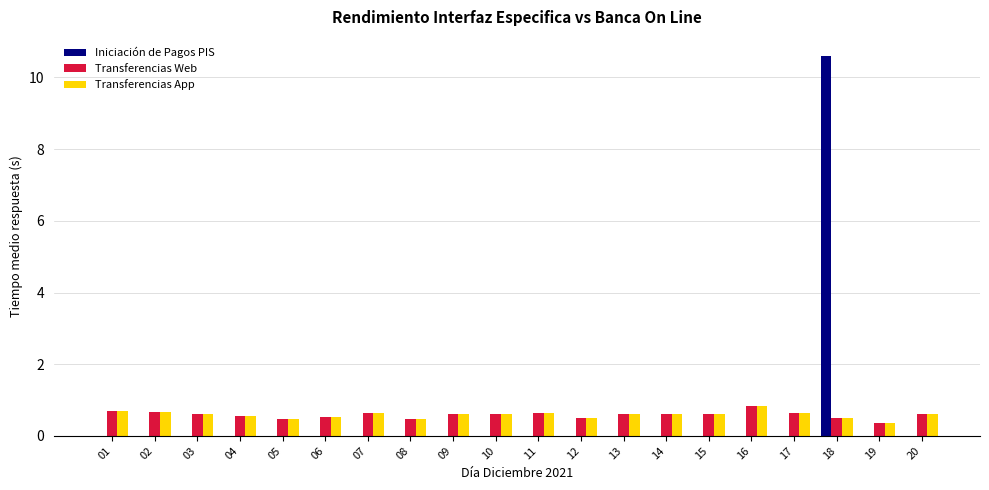

At which category does the chart reach its peak across all series?

18